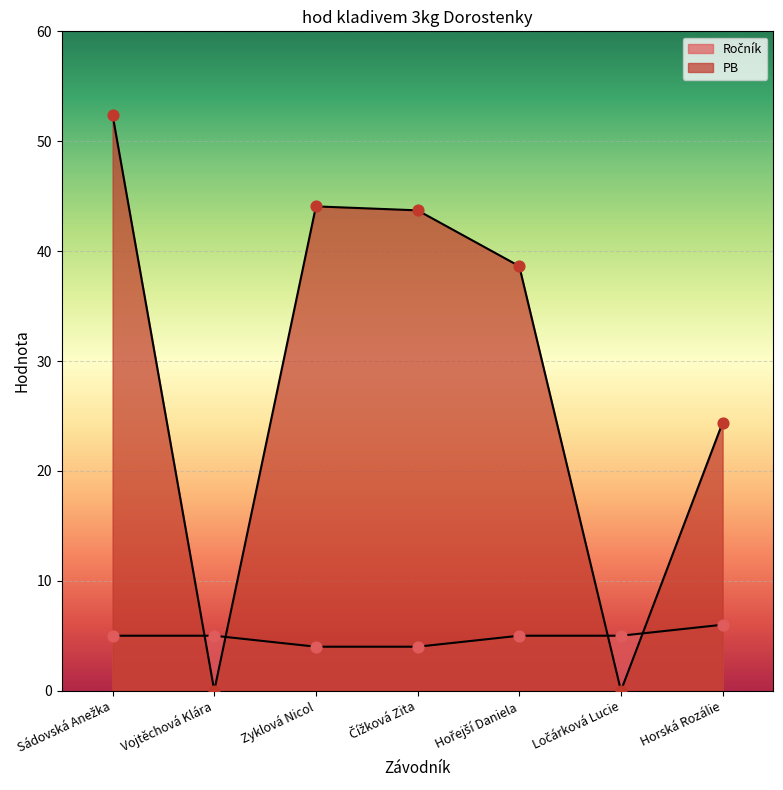

At which category is the sum across all series the highest?

Sádovská Anežka